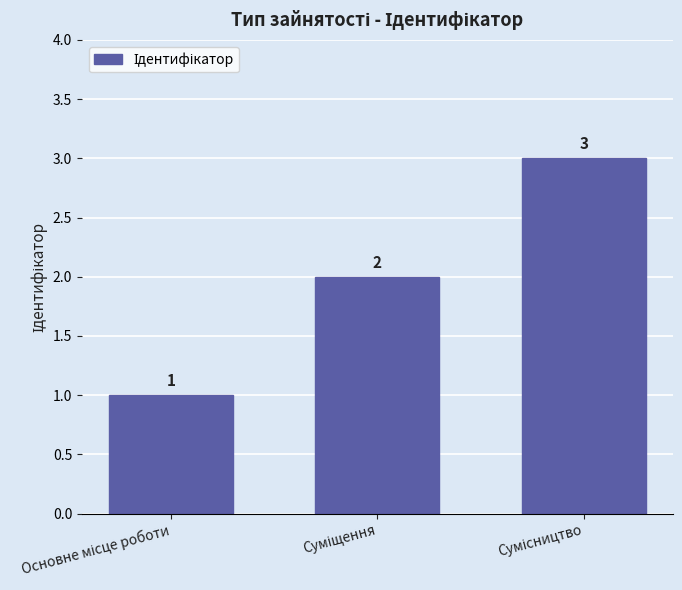

What is the sum of all values?

6